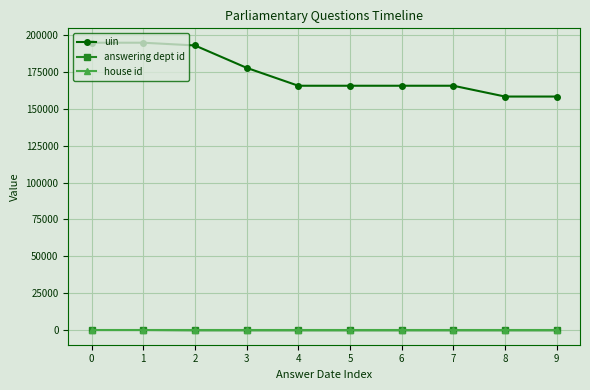

What are all the series names shown in the legend?

uin, answering dept id, house id